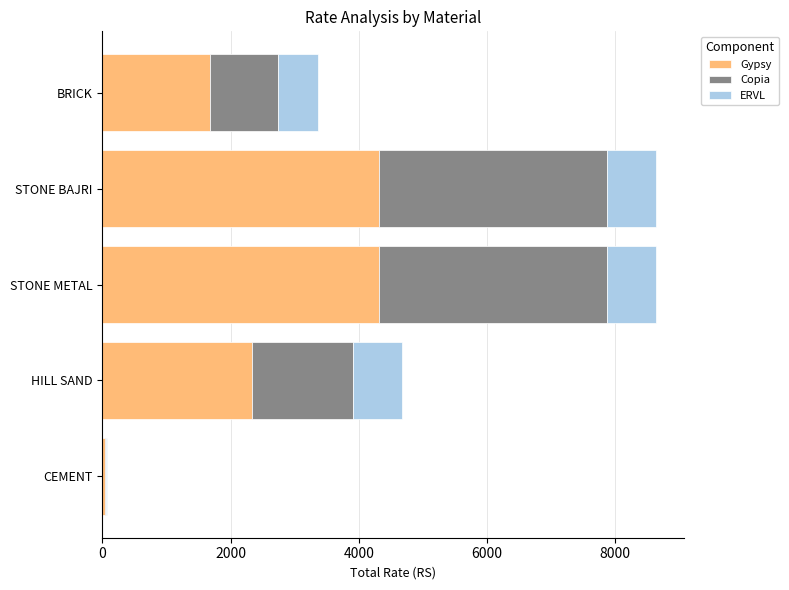

Is it true that Gypsy equals 3400.4 at HILL SAND?

False